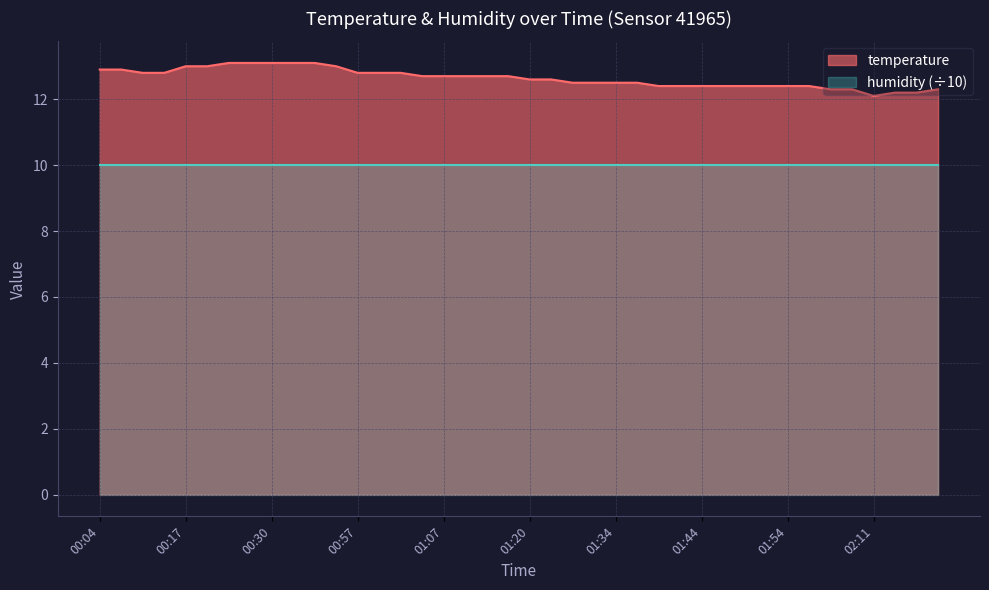

What is the greatest value displayed?

13.1